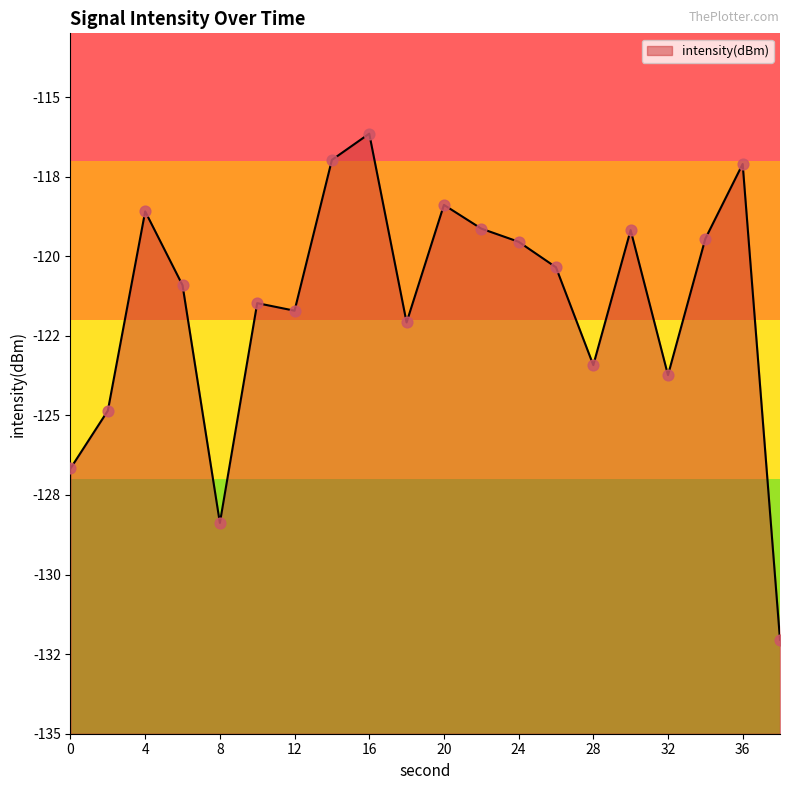

What is the change in value from 6 to 12?

-0.8